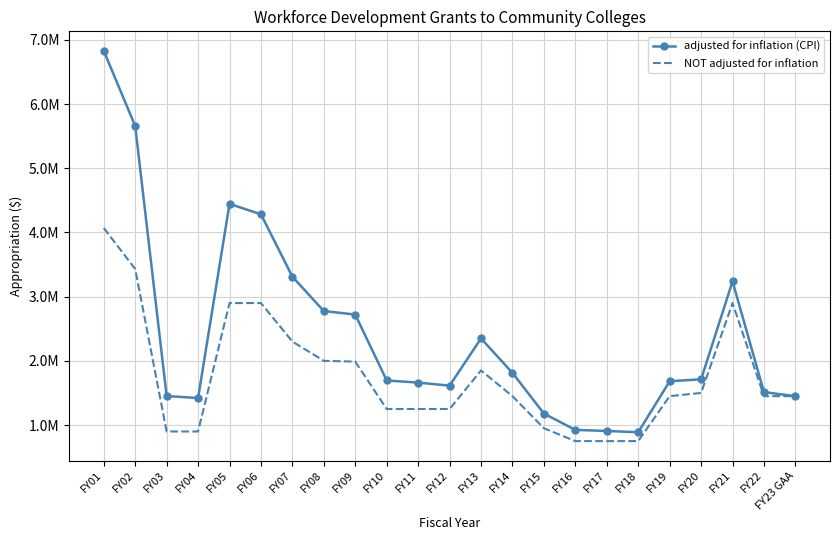

What are all the series names shown in the legend?

adjusted for inflation (CPI), NOT adjusted for inflation